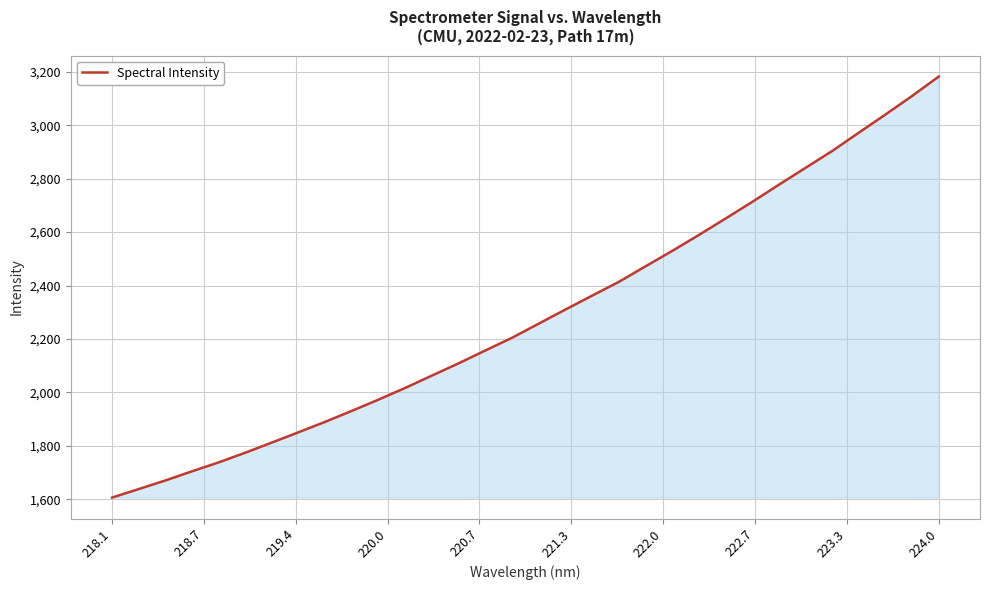

What is the smallest value displayed?

1606.2